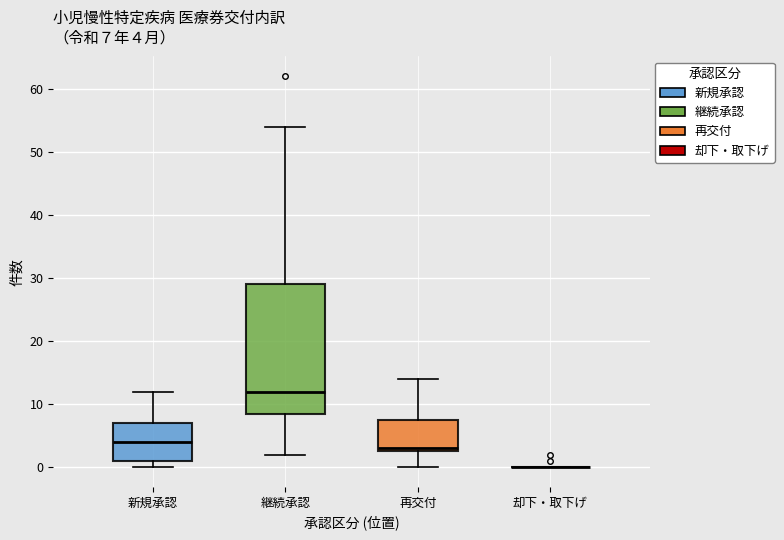

Which box is the tallest, from its lower edge to its upper edge?

継続承認